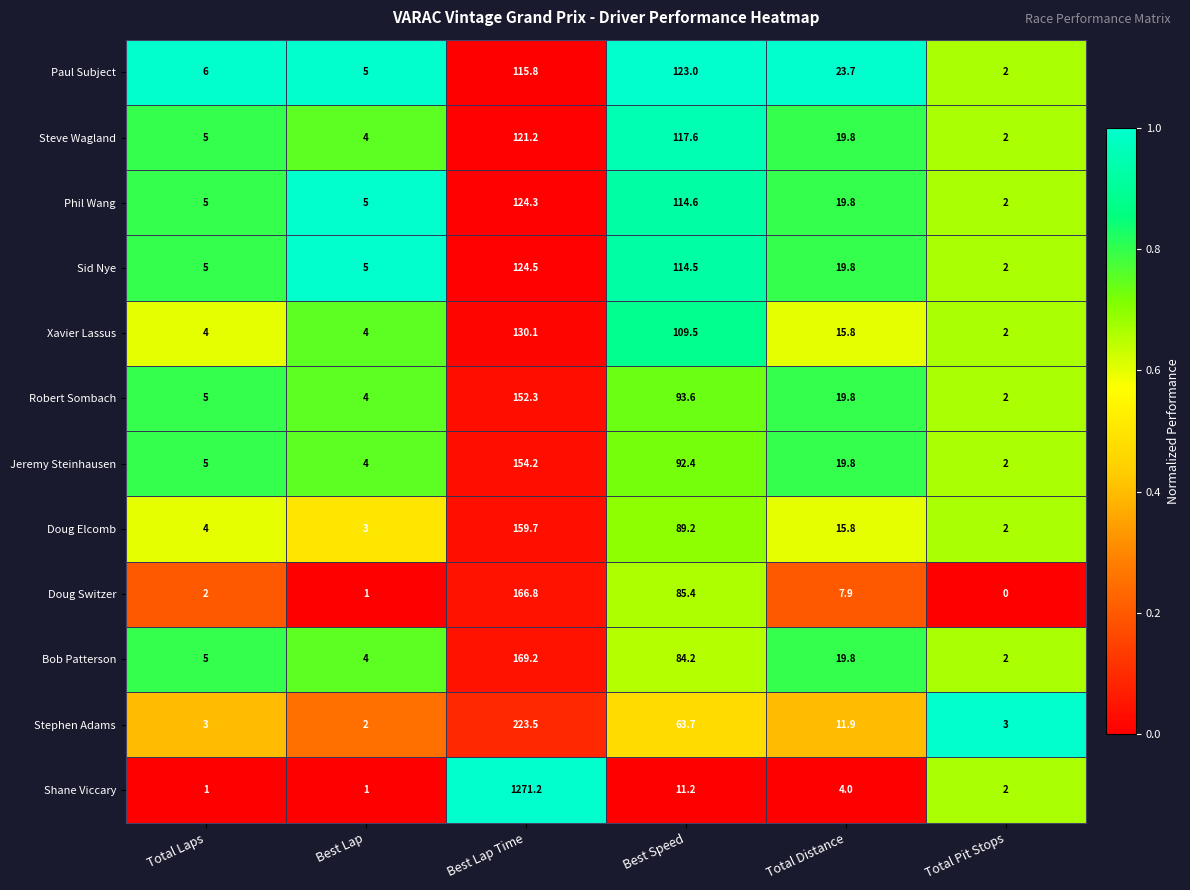

What is the sum of all Doug Switzer values?

263.1